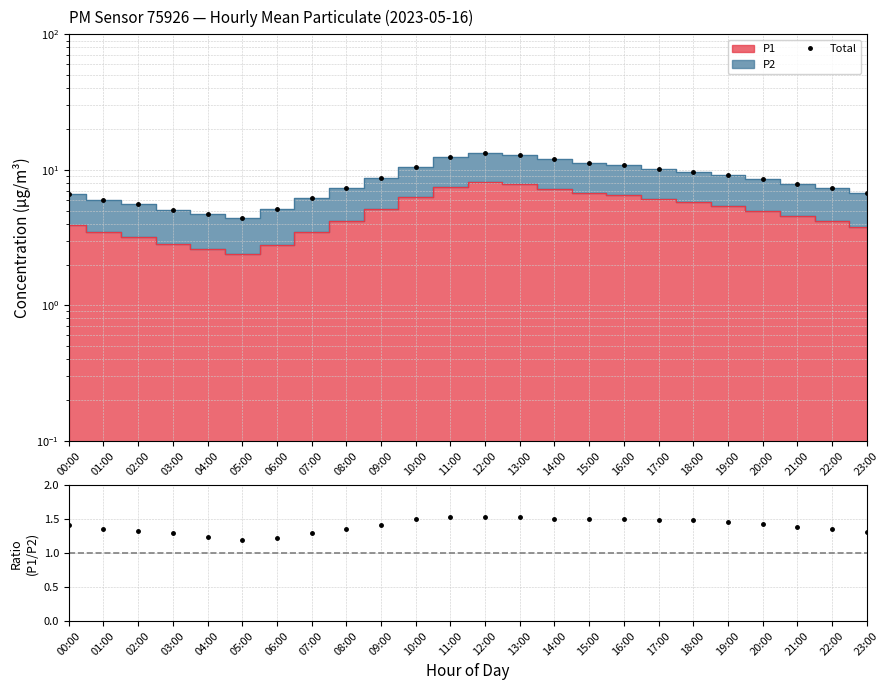

Reading left to right, extract all data points from this chart.

Total: 6.7	6.0	5.6	5.1	4.7	4.4	5.1	6.2	7.3	8.7	10.5	12.4	13.4	12.9	12.0	11.3	10.8	10.2	9.7	9.1	8.5	7.9	7.3	6.7
P1/P2: 1.4	1.4	1.3	1.3	1.2	1.2	1.2	1.3	1.4	1.4	1.5	1.5	1.5	1.5	1.5	1.5	1.5	1.5	1.5	1.5	1.4	1.4	1.4	1.3